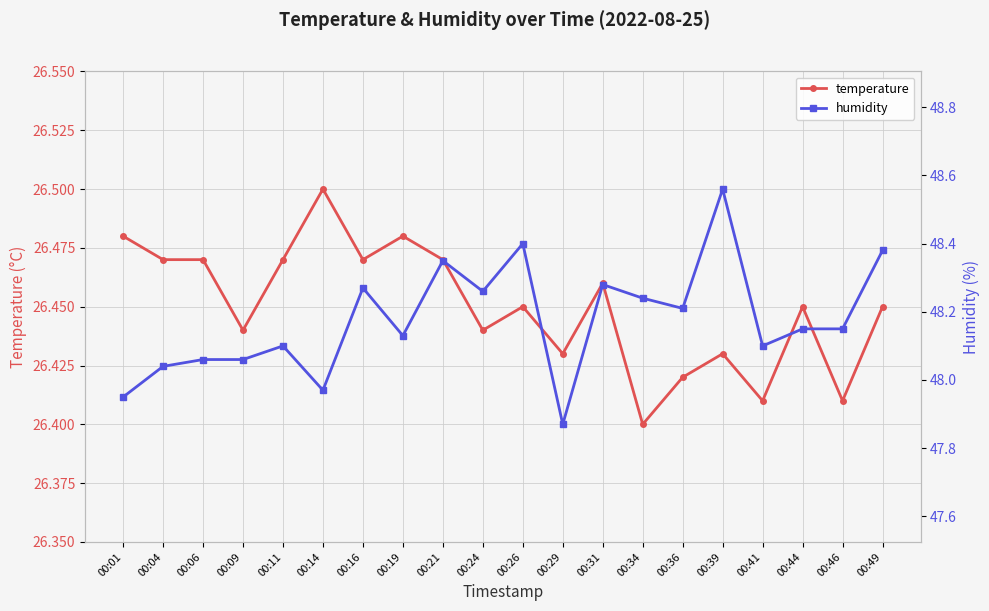

How many lines are shown in the chart?

2